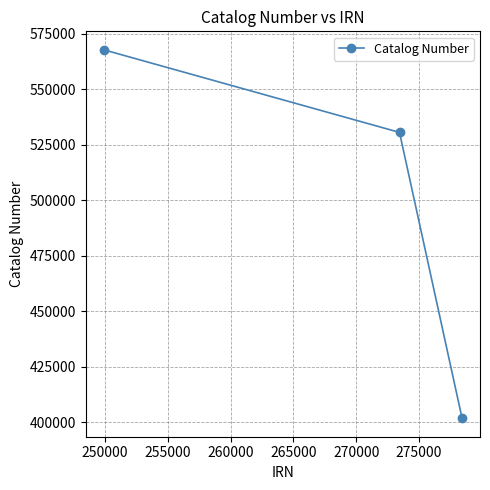

Reading right to left, list all the values displayed in this chart.

401823	530552	567761